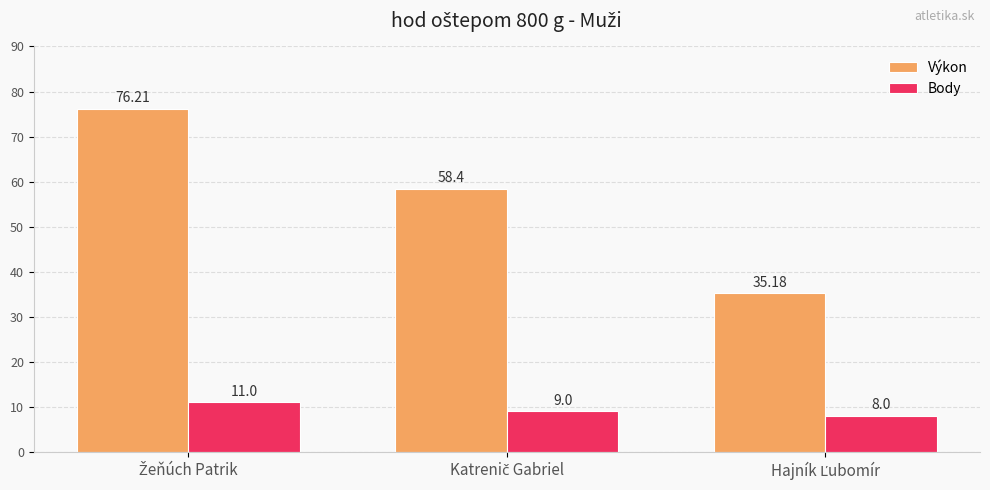

Which series has the largest total across all categories?

Výkon